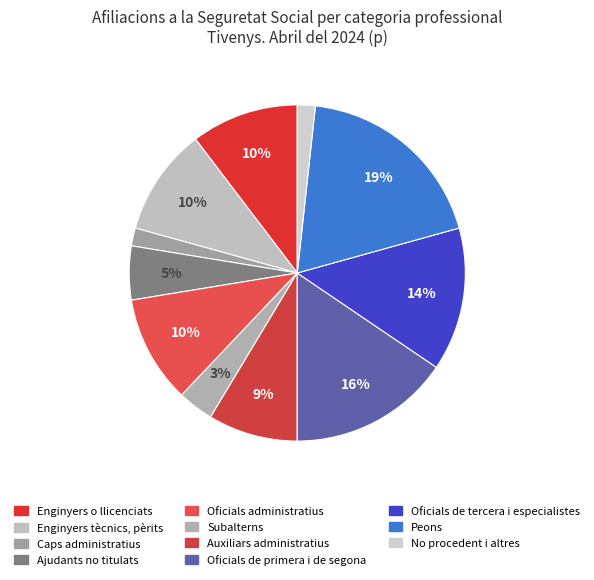

Count the number of slices in the pie.

11